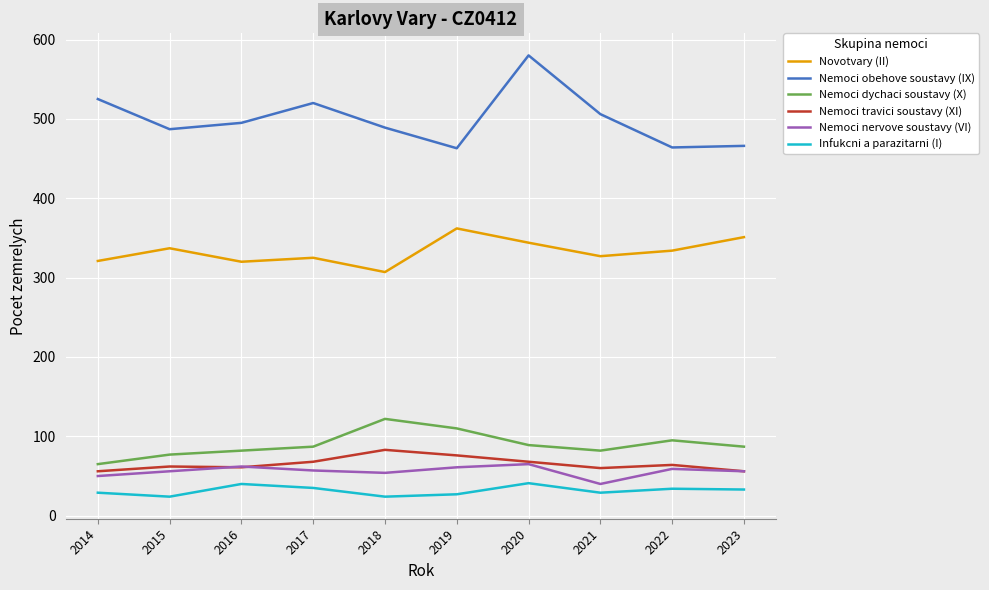

The value of Nemoci nervove soustavy (VI) at 2020 is 65. True or false?

True